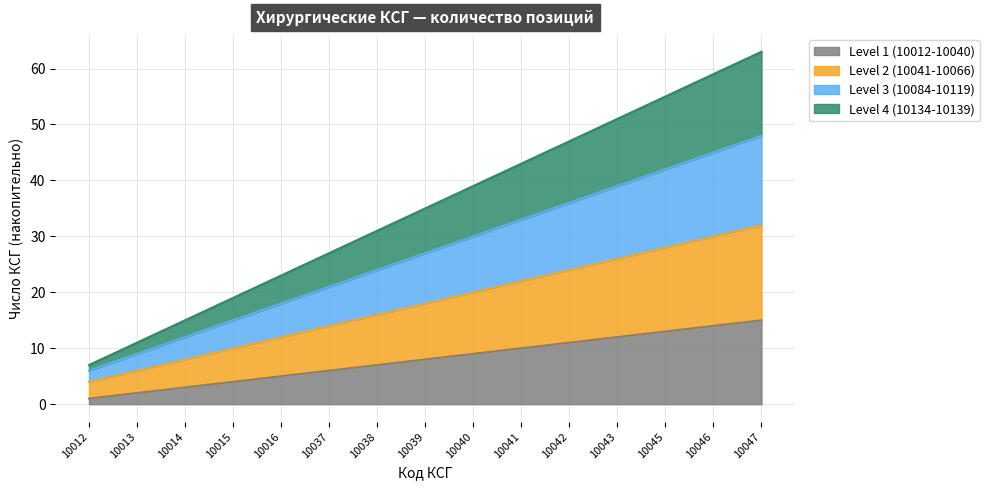

How many categories are shown in the chart?

15